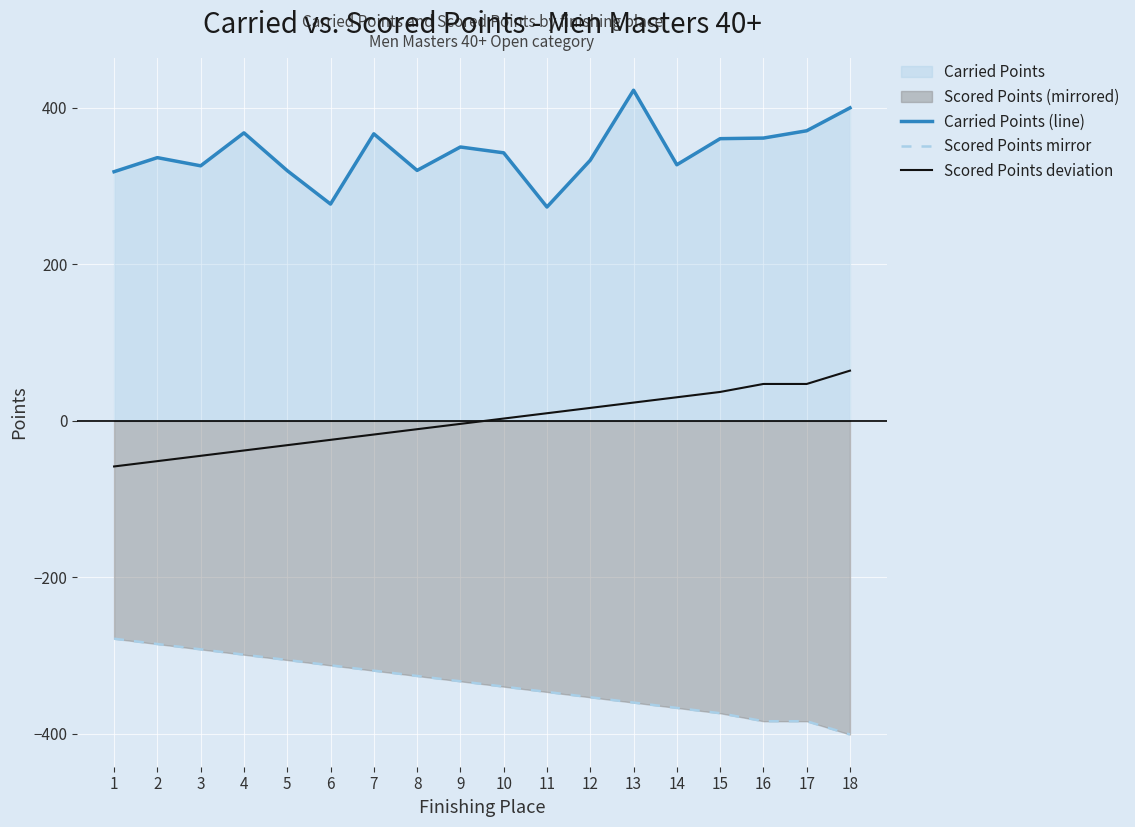

At which label is Scored Points deviation closest to 3?

10